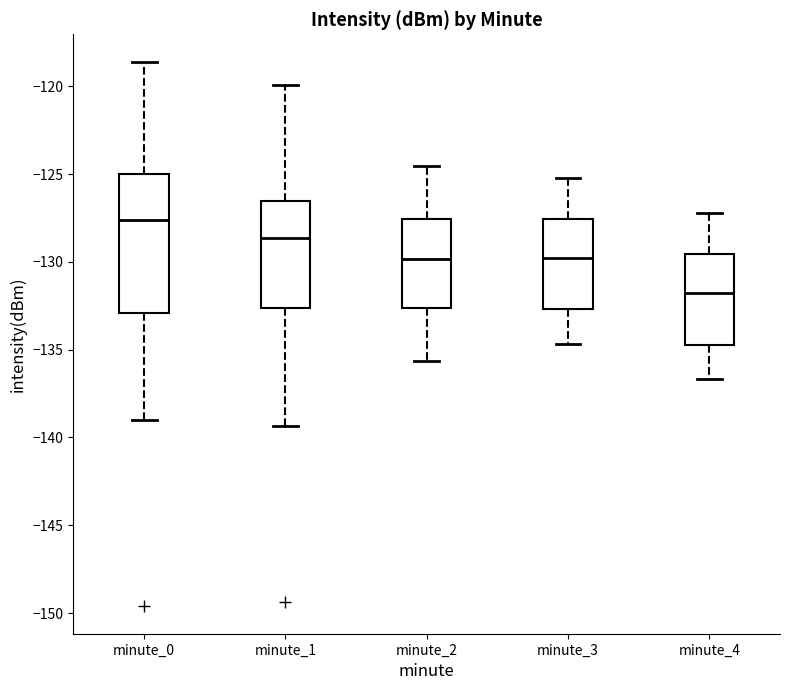

Which box has the highest median line?

minute_0